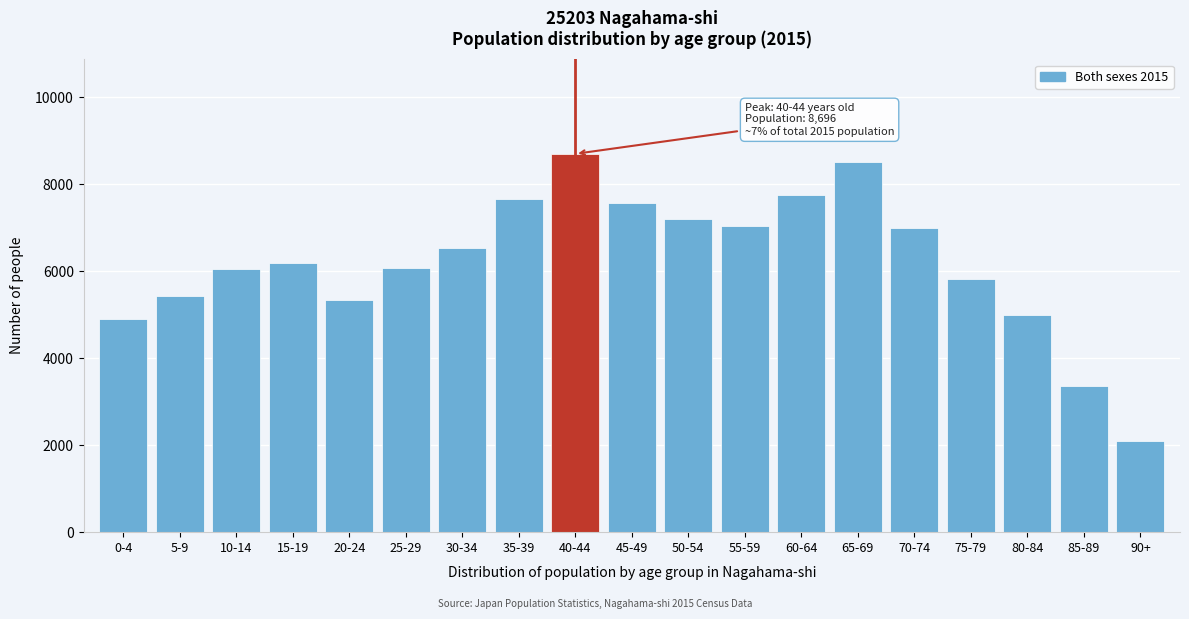

The value at 20-24 is 2992. True or false?

False